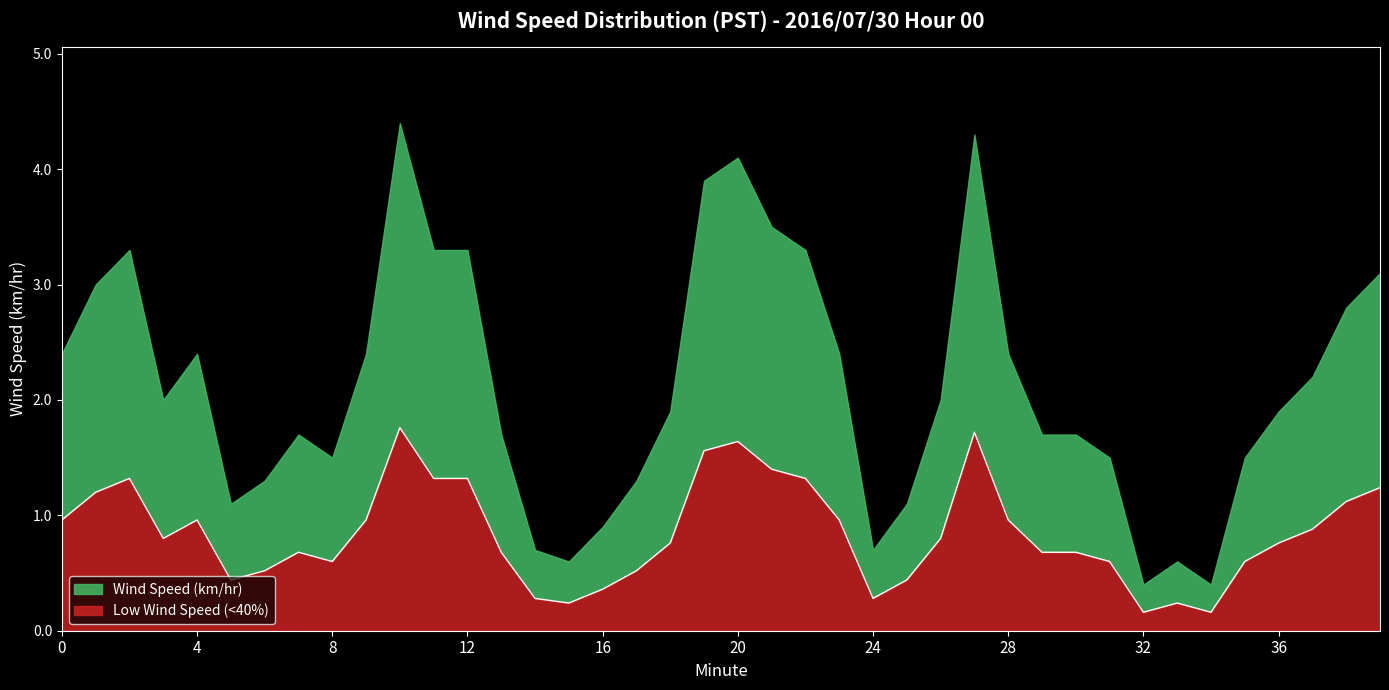

Rank the categories by value from highest to lowest.

10, 27, 20, 19, 21, 2, 11, 12, 22, 39, 1, 38, 0, 4, 9, 23, 28, 37, 3, 26, 18, 36, 7, 13, 29, 30, 8, 31, 35, 6, 17, 5, 25, 16, 14, 24, 15, 33, 32, 34